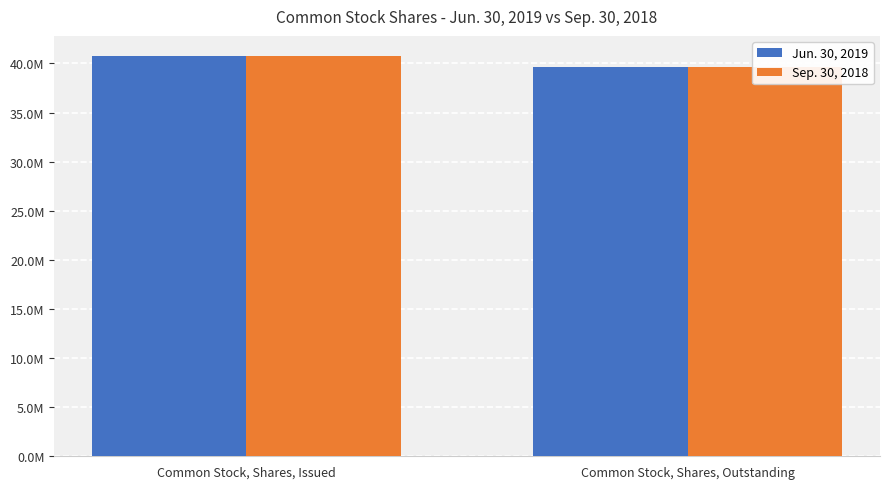

Which series changed the most between Common Stock, Shares, Issued and Common Stock, Shares, Outstanding?

Jun. 30, 2019